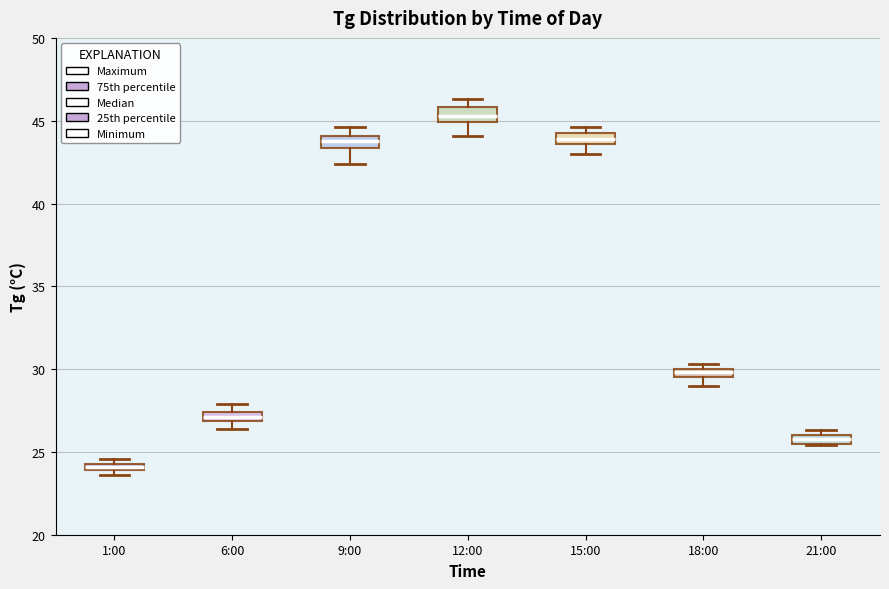

Where is the upper edge of the box for 21:00 on the y-axis? The values are not printed on the chart, so give them approximately, as read against the axis.

26.0